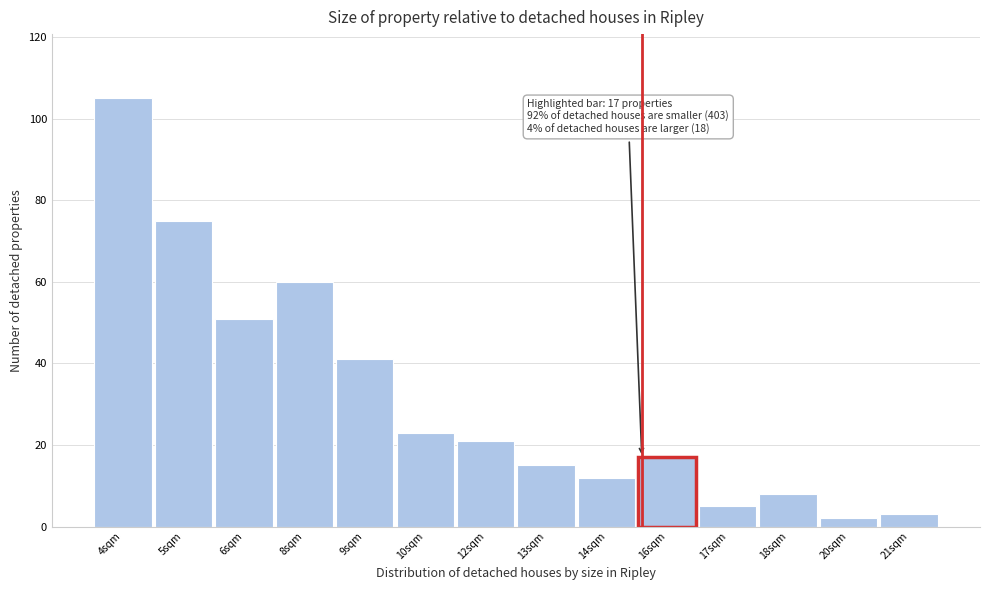

Reading right to left, list all the values displayed in this chart.

3	2	8	5	17	12	15	21	23	41	60	51	75	105